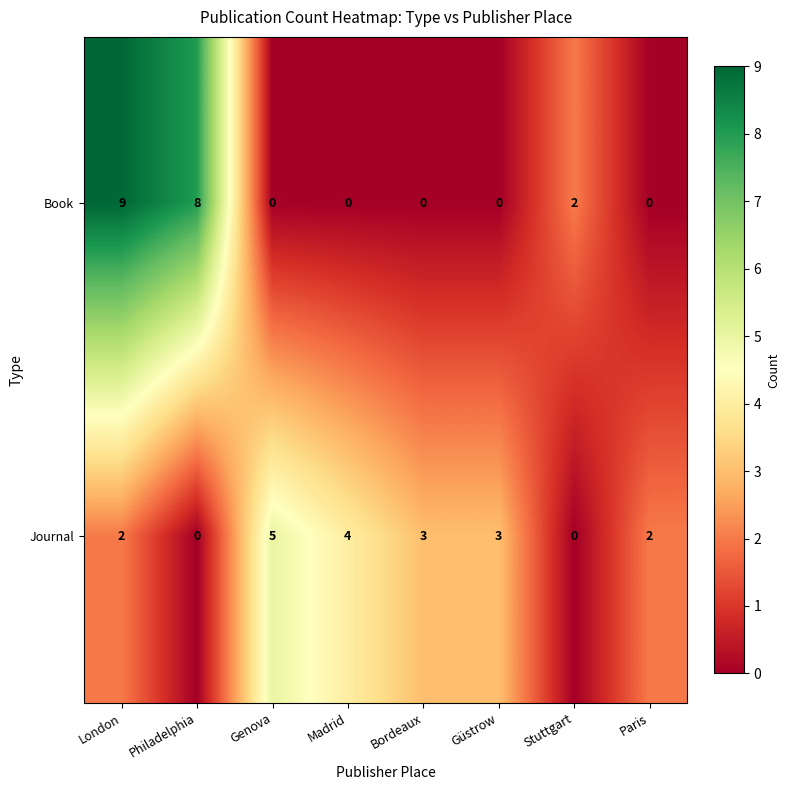

At which category is the sum across all series the highest?

London